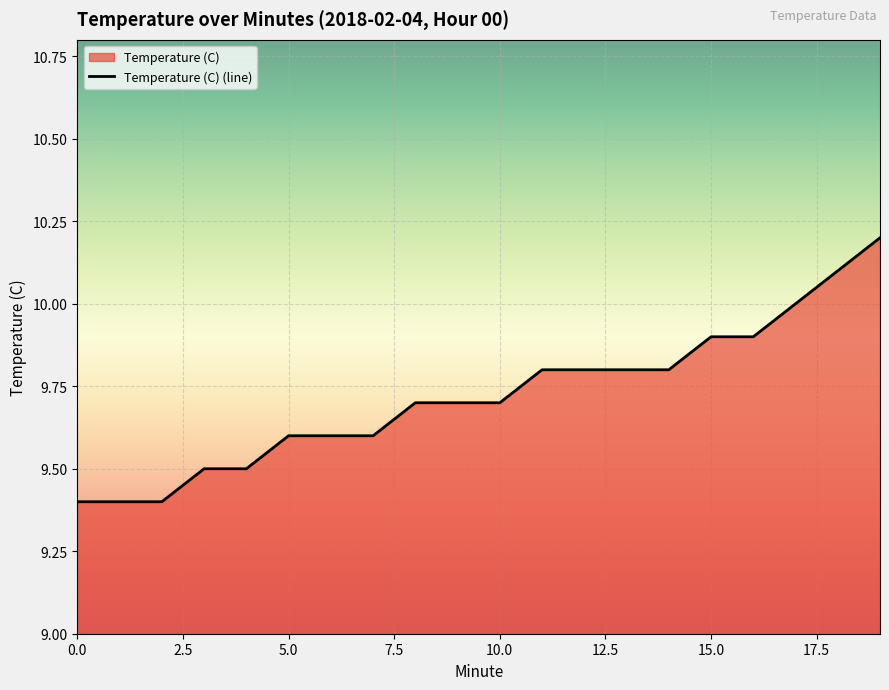

What is the maximum value shown in the chart?

10.2